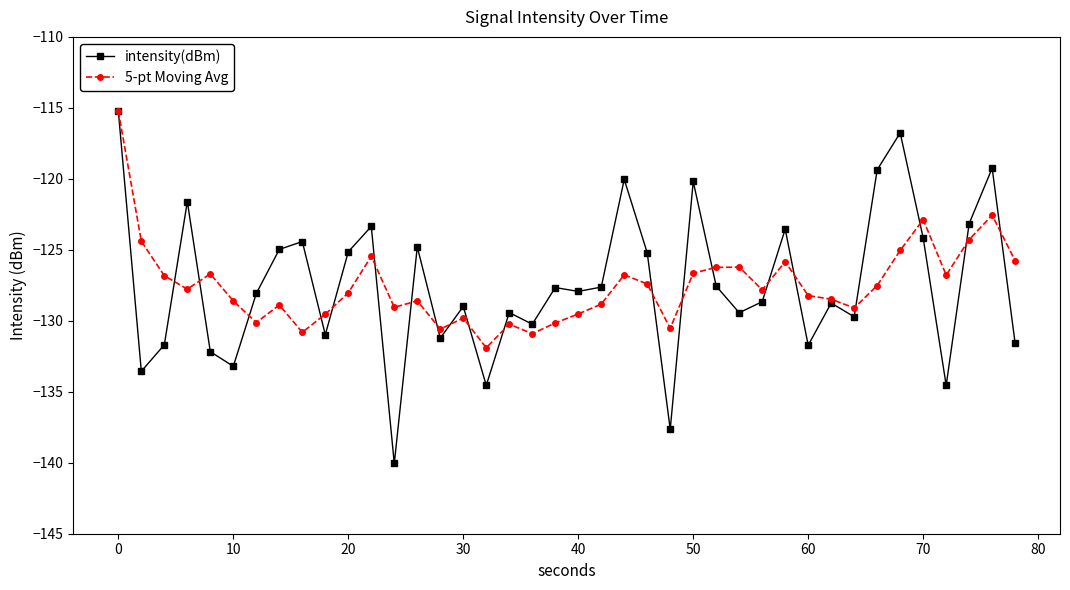

True or false: intensity(dBm) has more than 2 points higher than both neighbors.

True